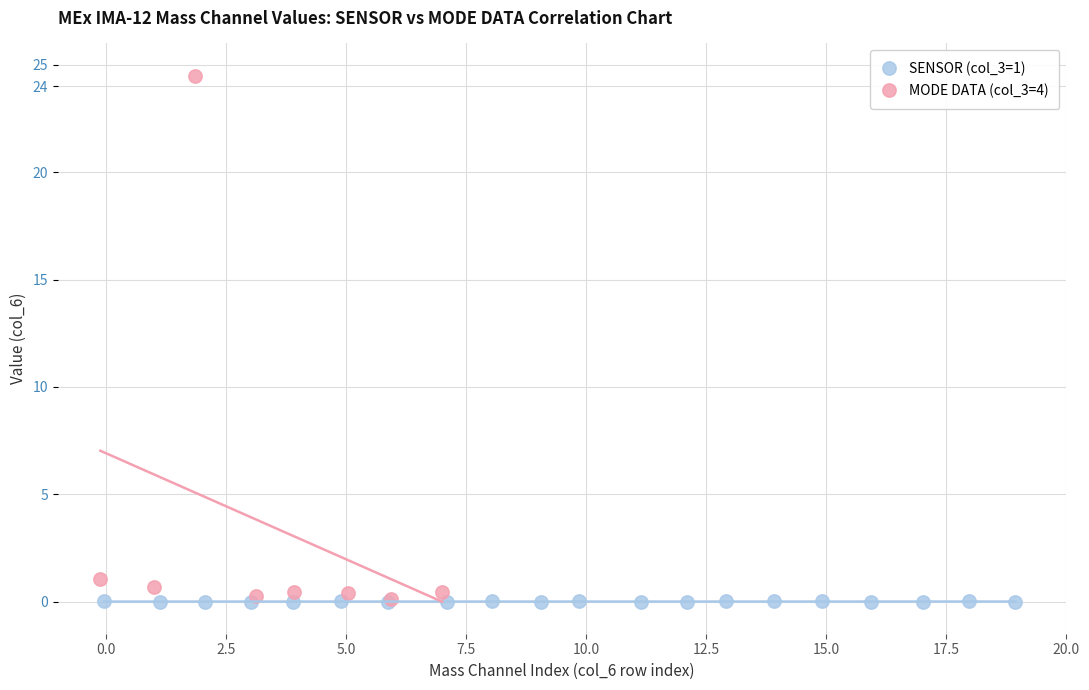

What are all the series names shown in the legend?

SENSOR (col_3=1), MODE DATA (col_3=4)